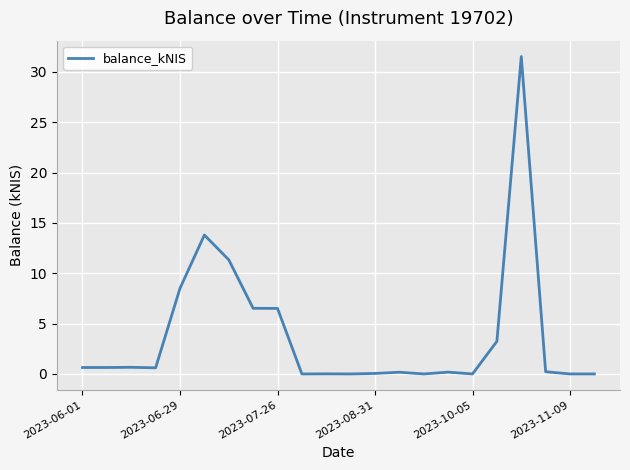

What is the difference between the second highest and minimum values?

13.8